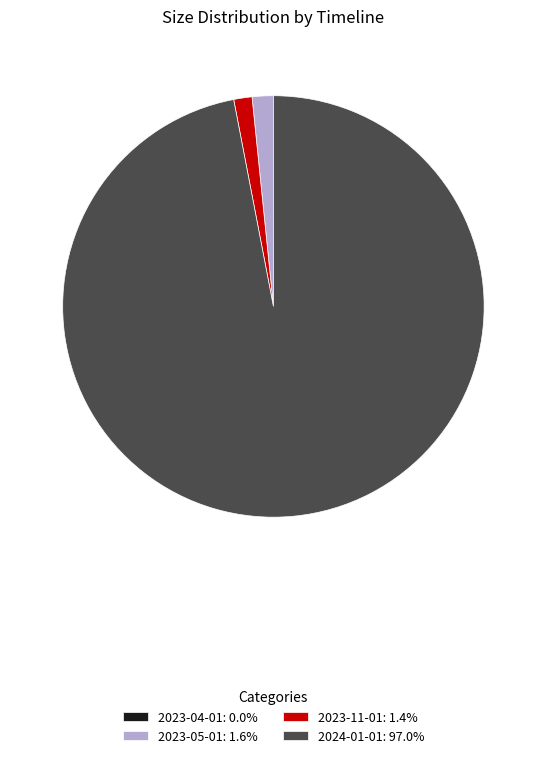

Do 2023-05-01: 1.6% and 2023-11-01: 1.4% together represent more than half of the pie?

No